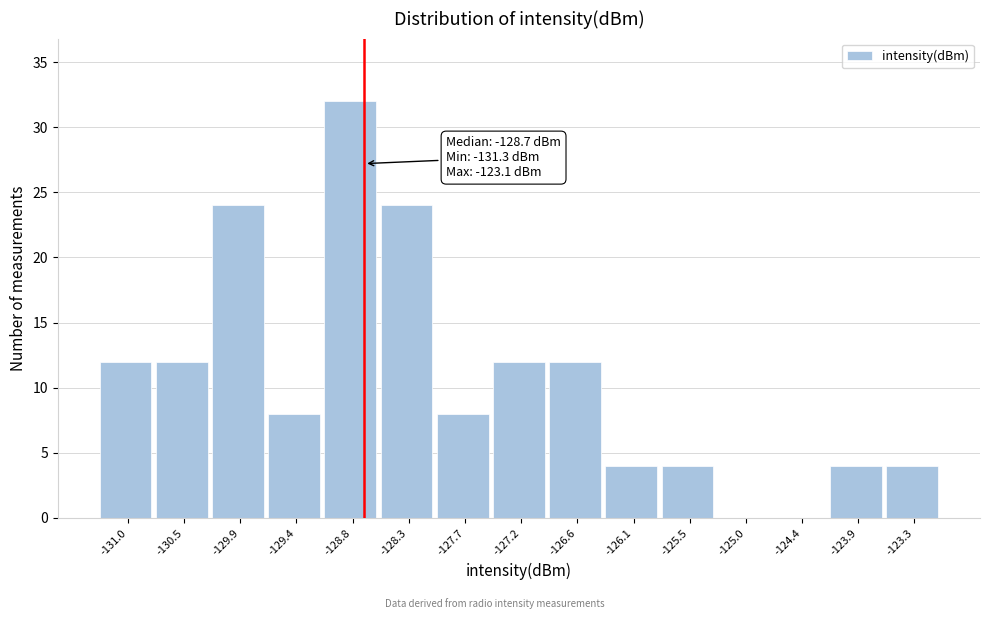

Which range on the x-axis has the tallest bar?

-129.1 to -128.6